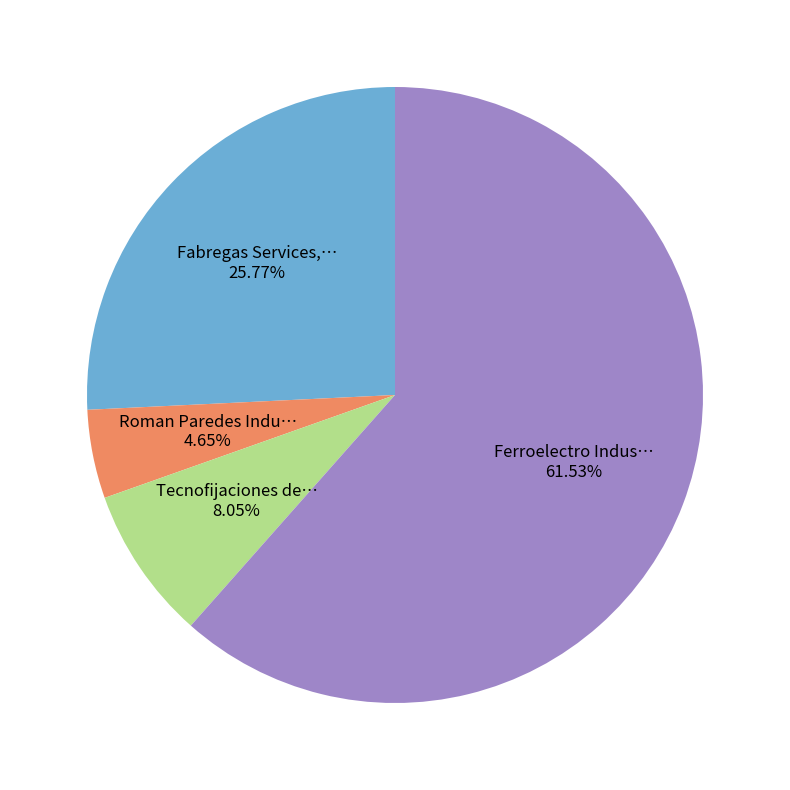

Is there a majority slice in this chart?

Yes